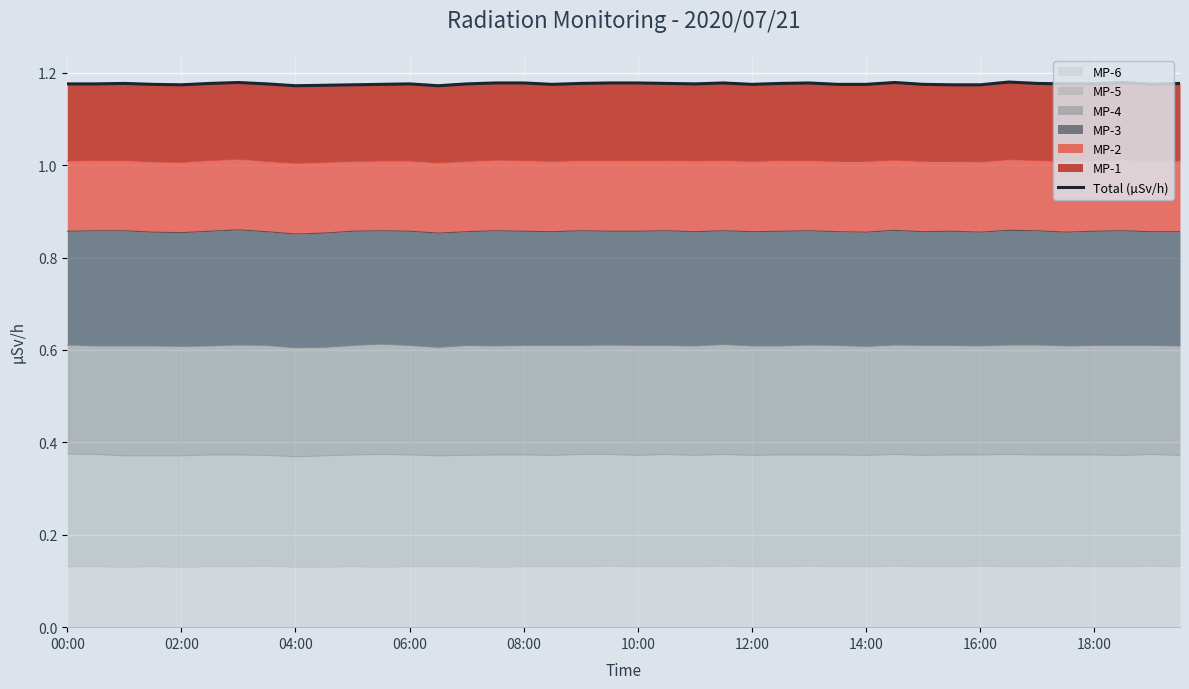

How many lines are shown in the chart?

1